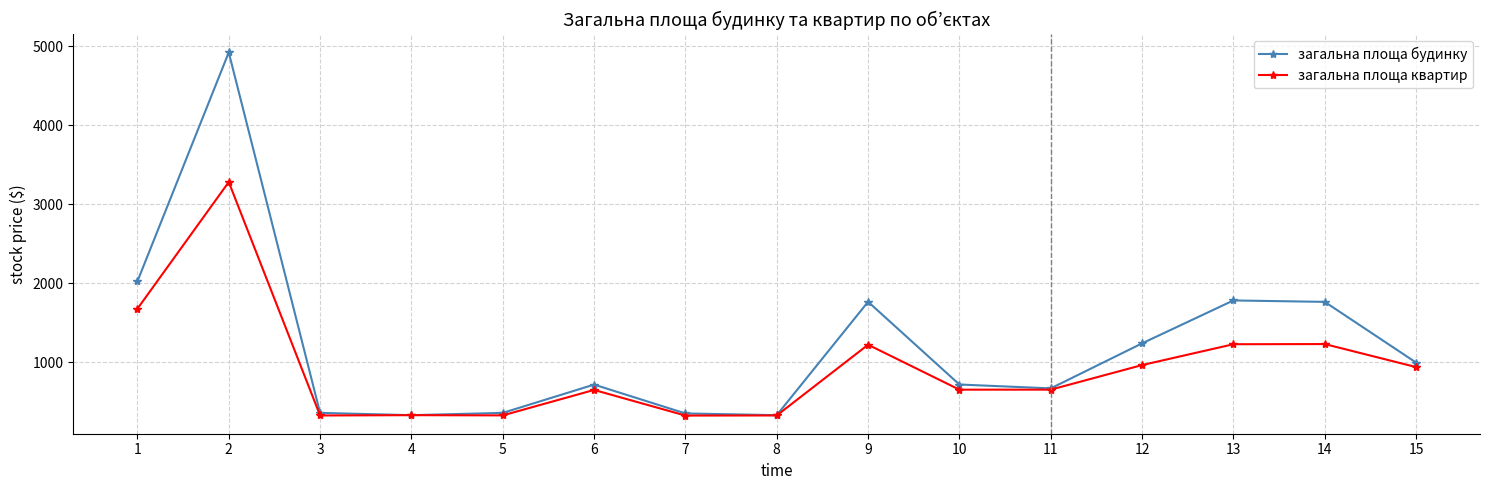

How many data points does each series have?

15